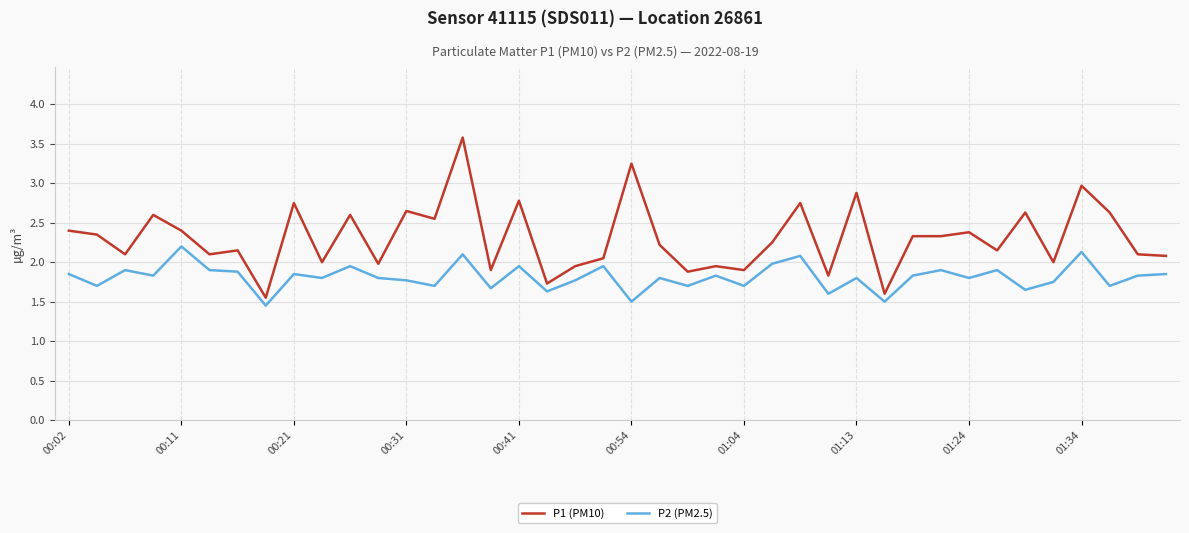

What is the maximum value shown in the chart?

3.6